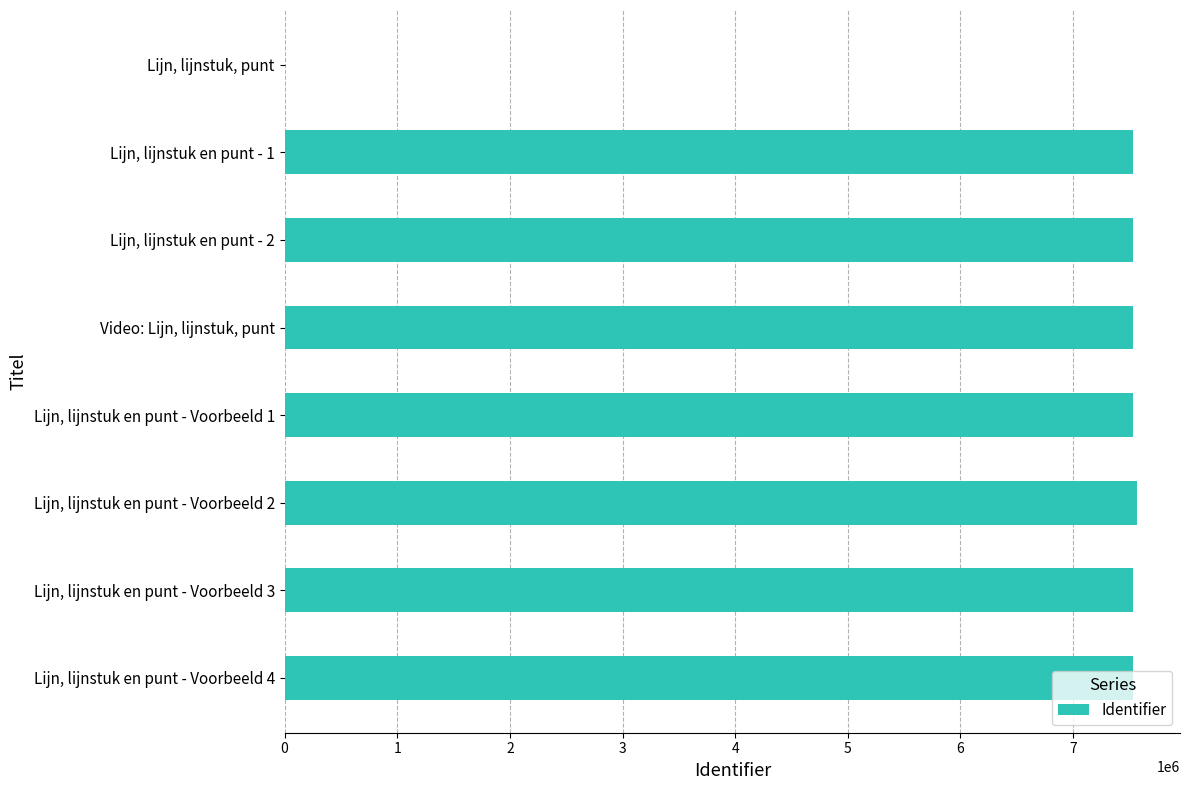

How many data points does each series have?

8